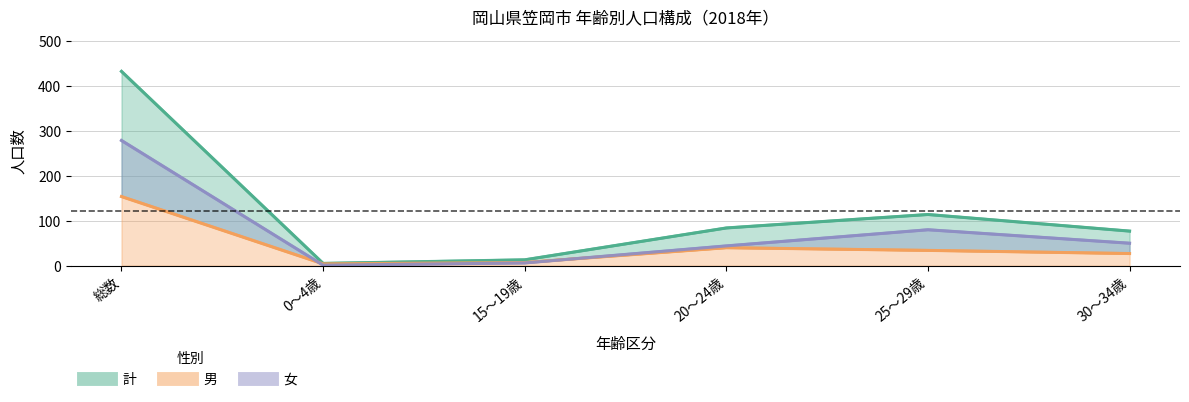

At which label does 女 first exceed 50?

総数